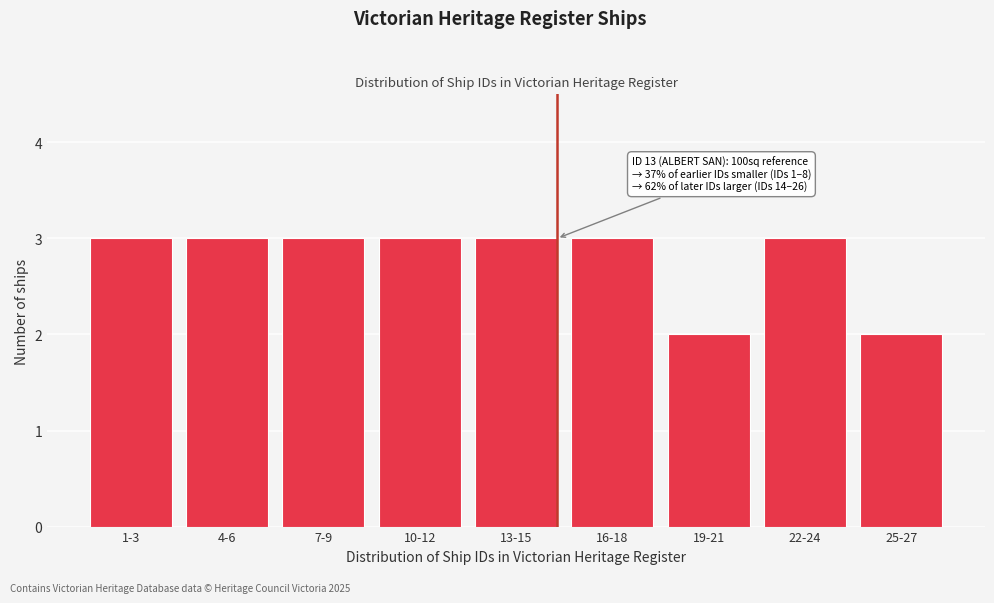

Reading left to right, list all the values displayed in this chart.

3	3	3	3	3	3	2	3	2